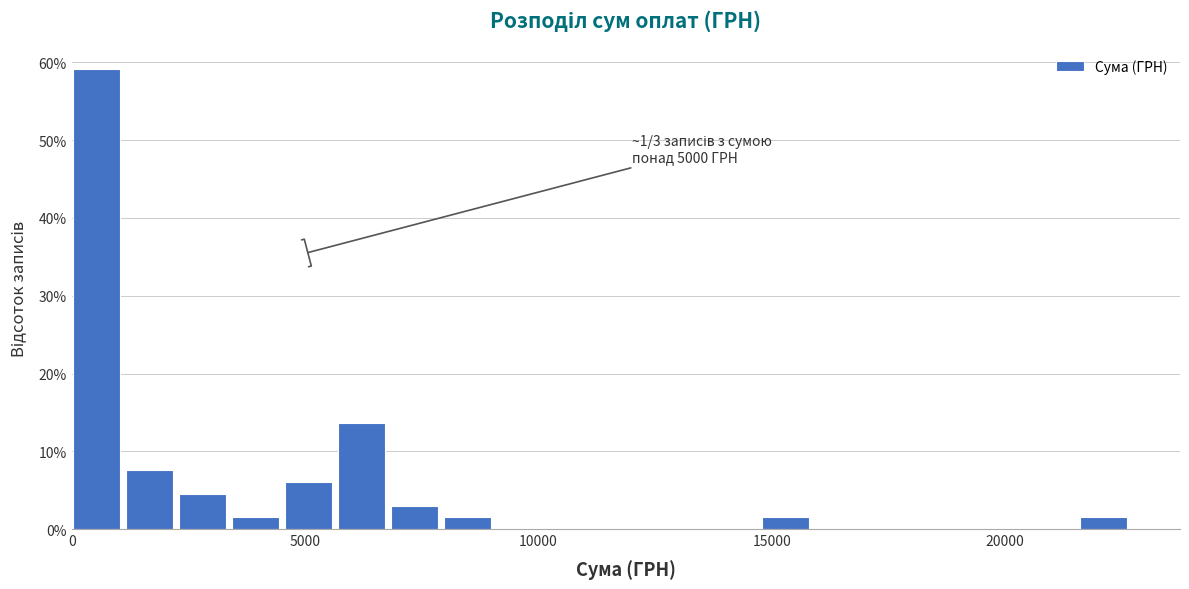

Around what value on the x-axis is the tallest bar? Give the approximate position of its centre, as read against the axis.

500